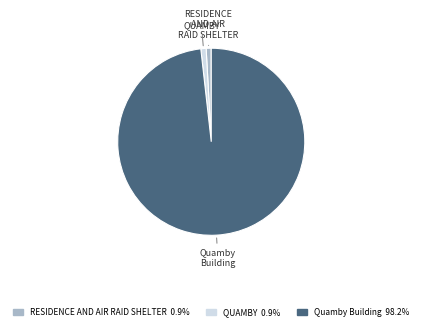

Is there any slice that represents more than half of the pie?

Yes